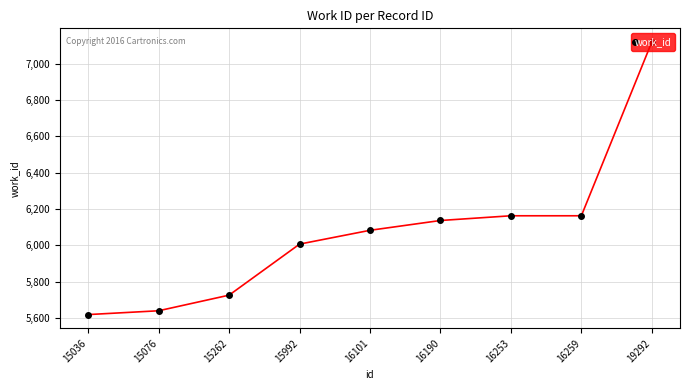

How many data points does each series have?

9